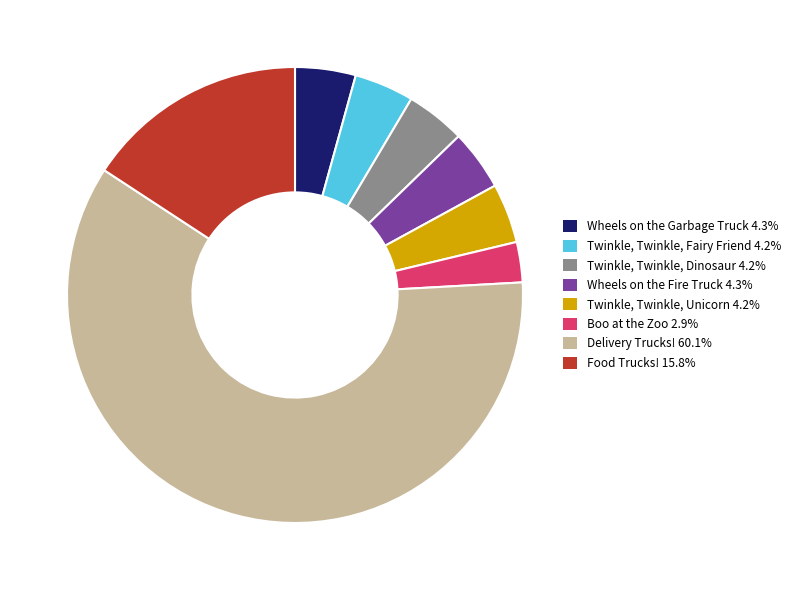

Which category has the biggest portion of the pie?

Delivery Trucks!